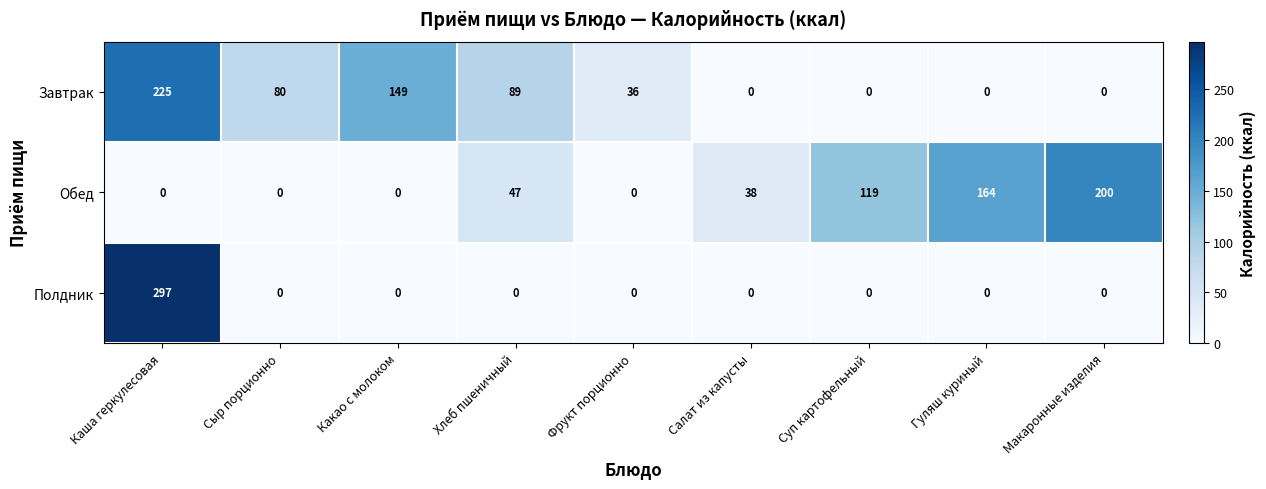

Count the number of categories in the chart.

9